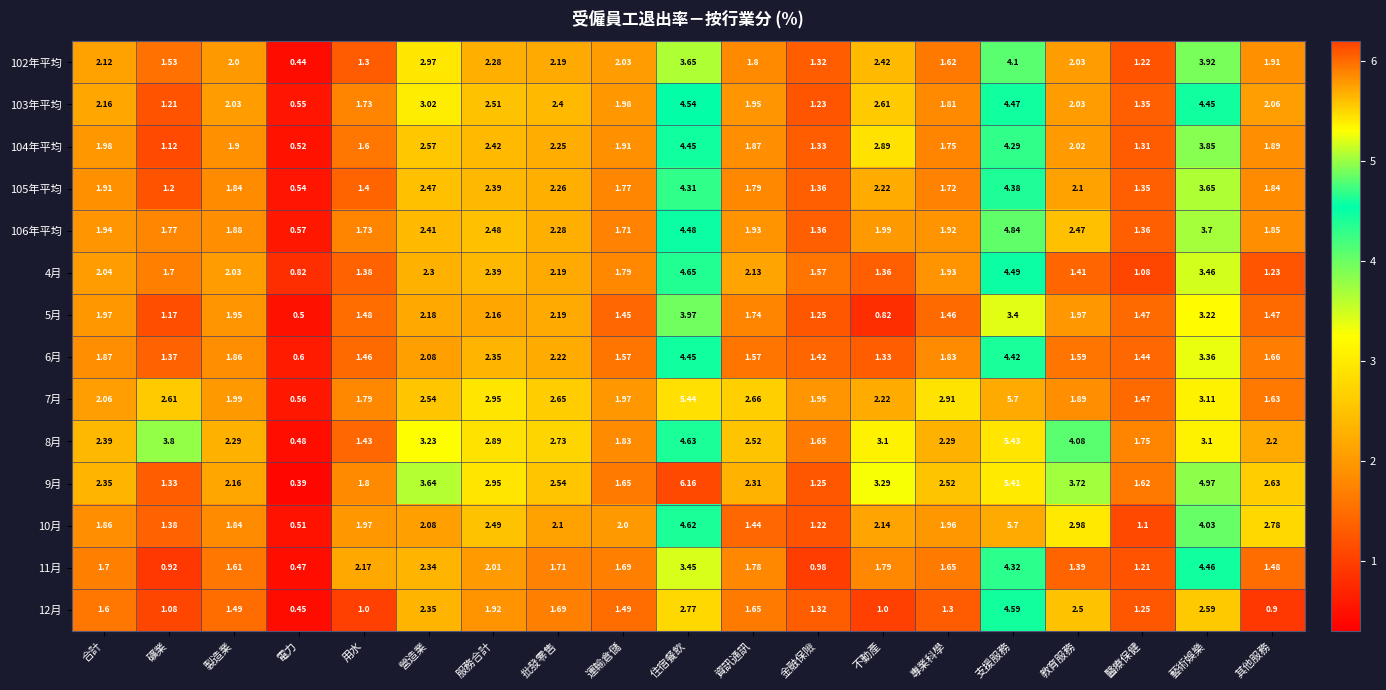

Which label corresponds to the largest value in the chart?

住宿餐飲